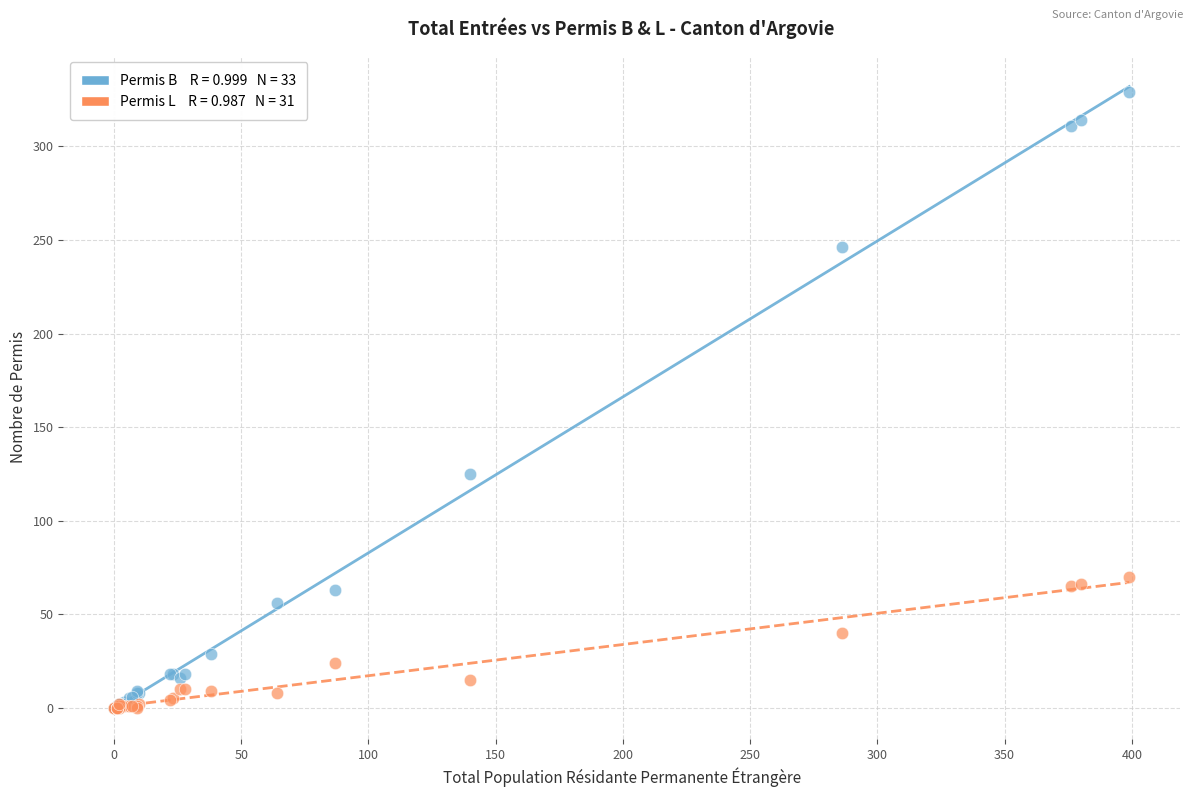

Across all series, what Y value is closest to 164?

125